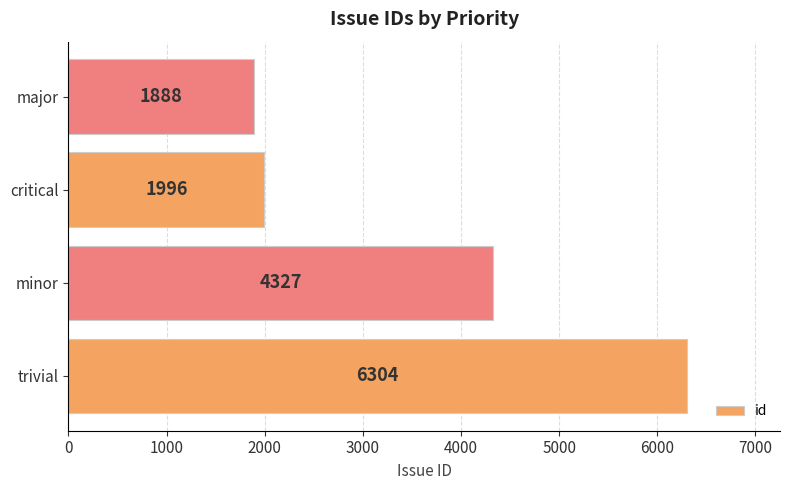

The chart shows a value of 4327 at minor. True or false?

True